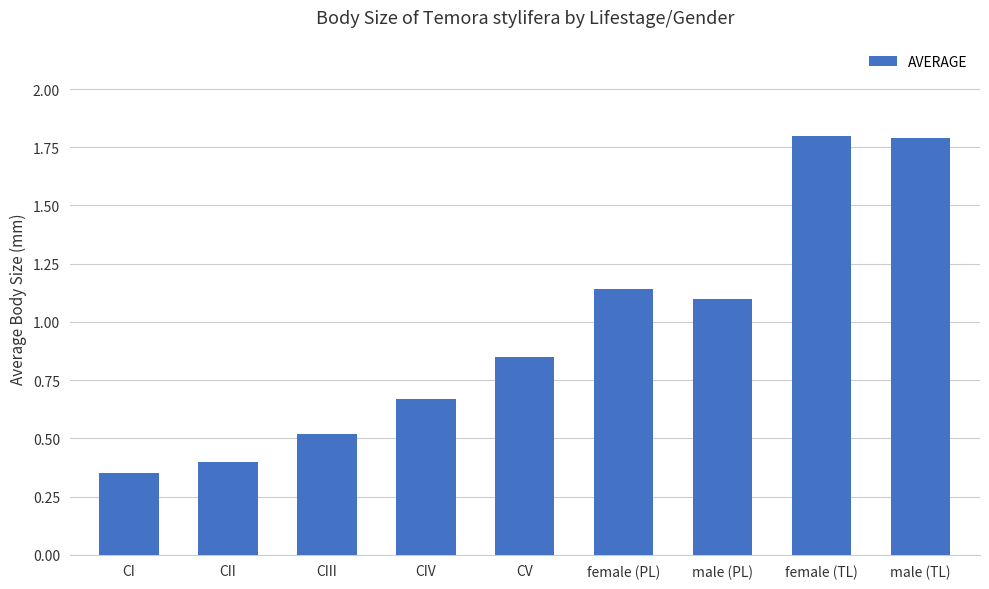

Between female (PL) and CIV, which is larger?

female (PL)